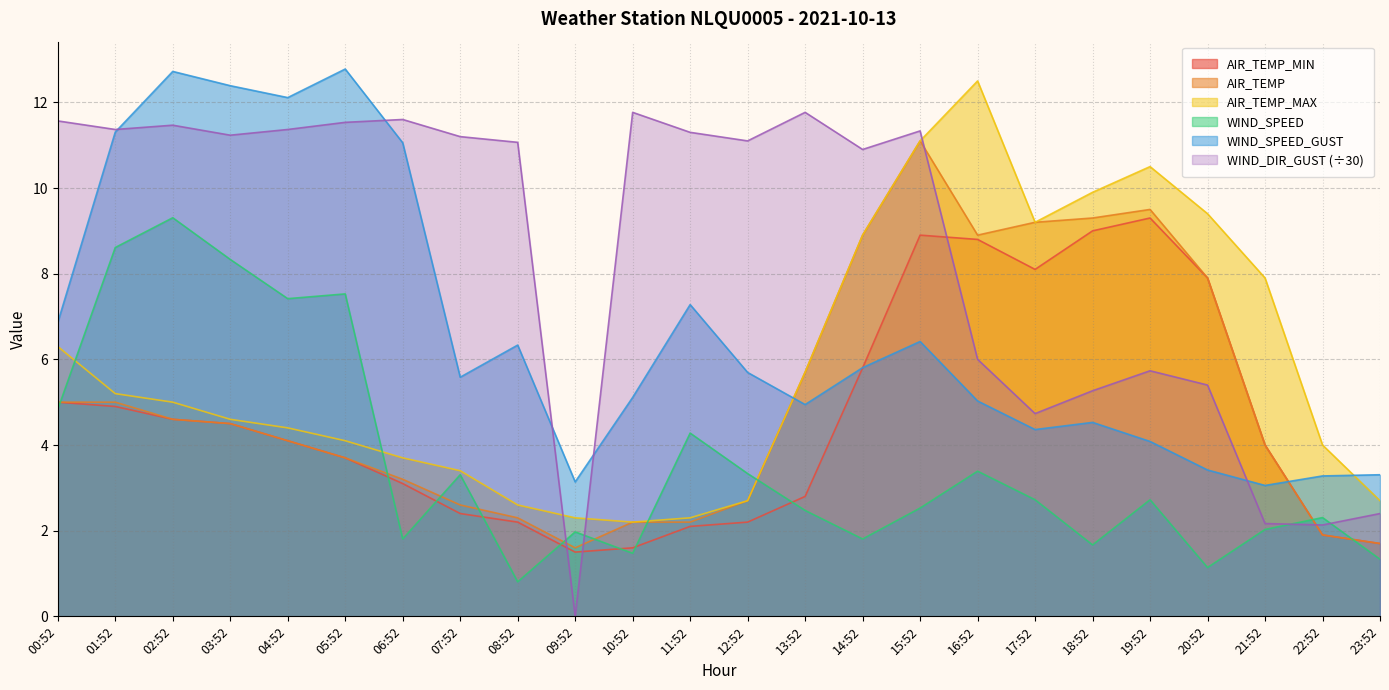

Which label corresponds to the largest value in the chart?

05:52